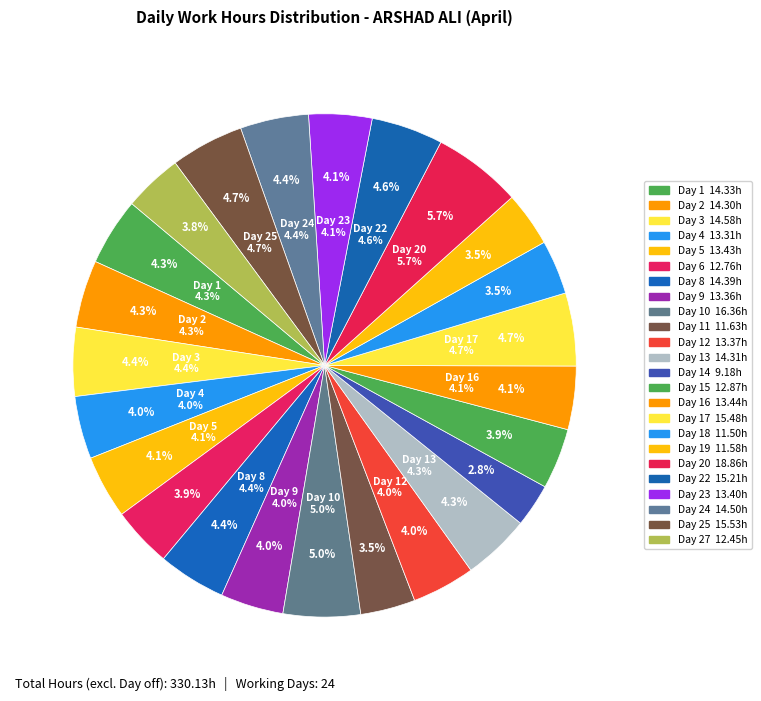

Does any single category account for the majority?

No